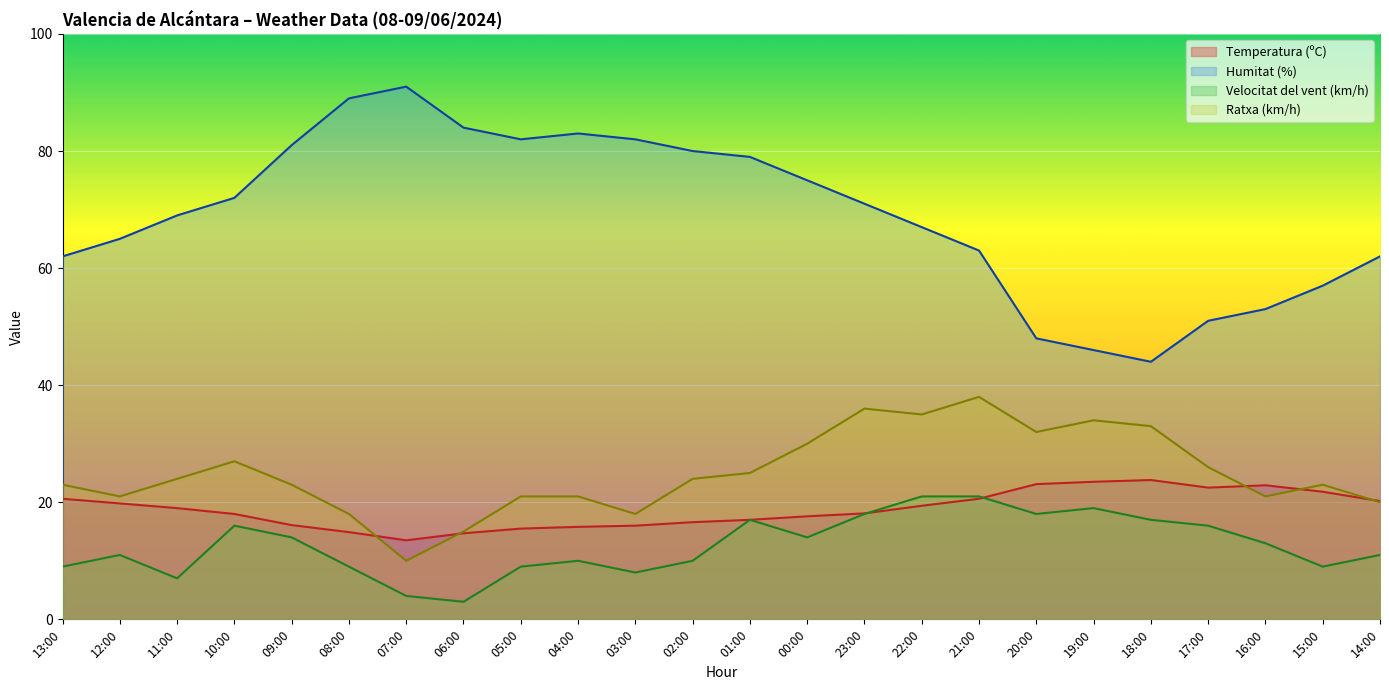

Which category has the highest value across all series?

07:00